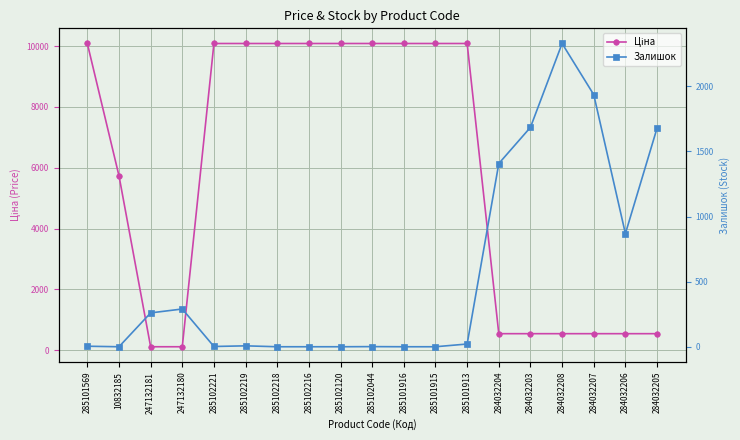

The value of Ціна at 285102219 is 14066.9. True or false?

False